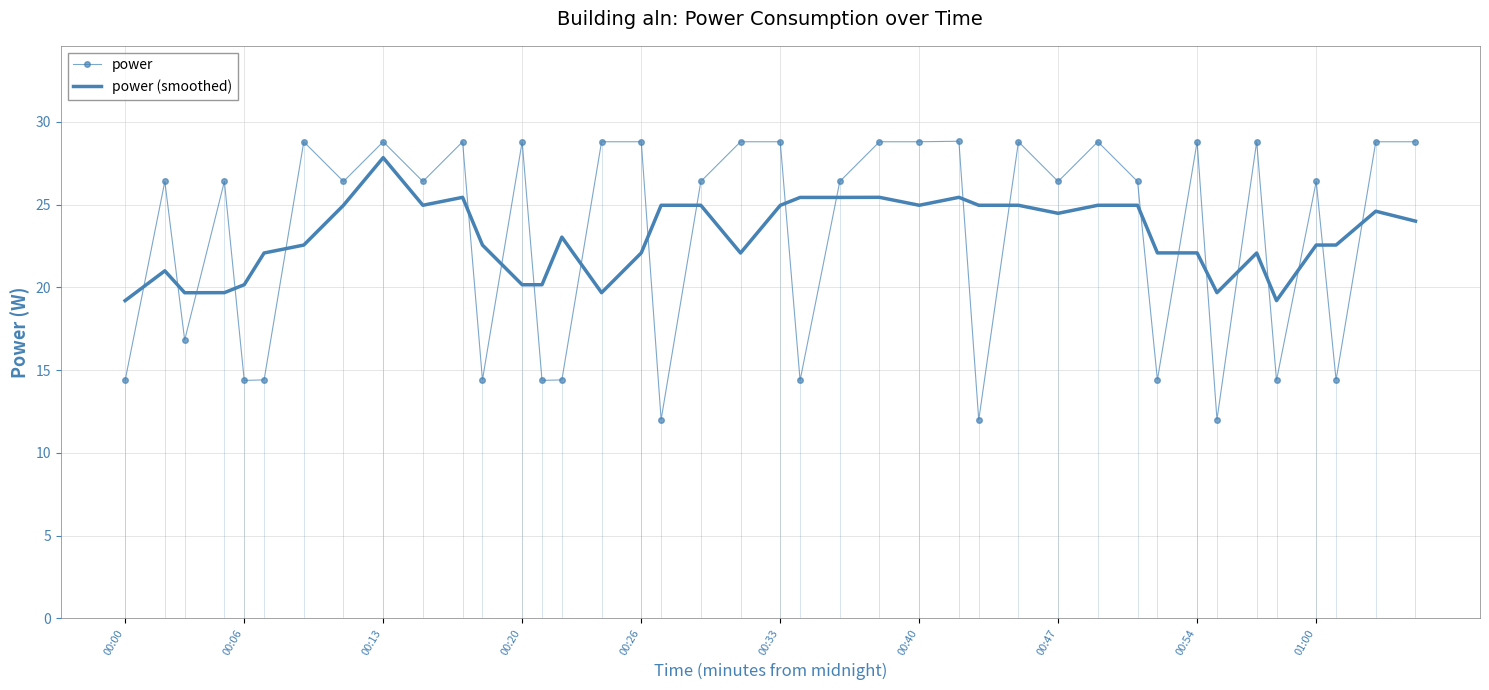

How many data points in power are less than 26?

14